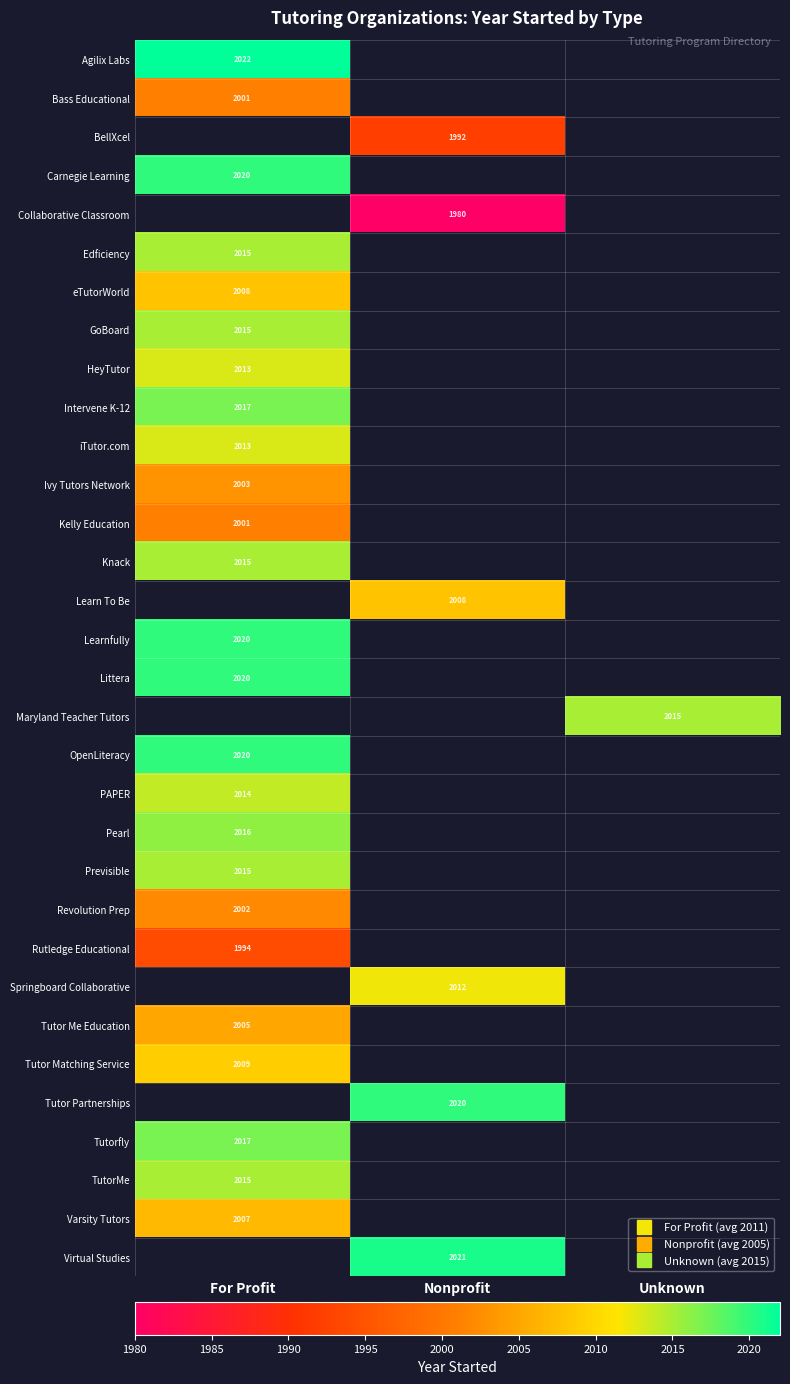

Which category has the lowest value across all series?

Nonprofit